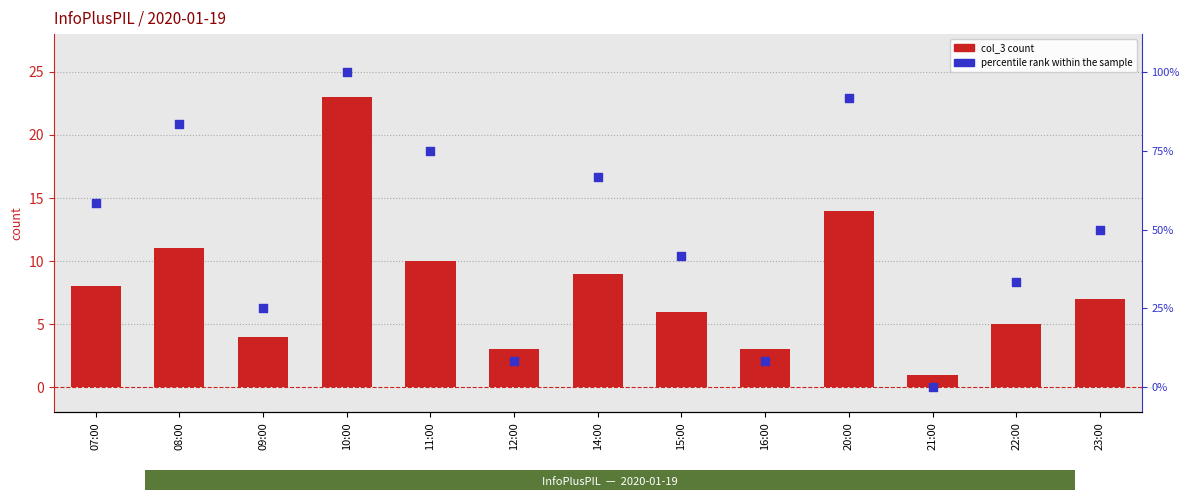

Which series has the largest total across all categories?

percentile rank within the sample